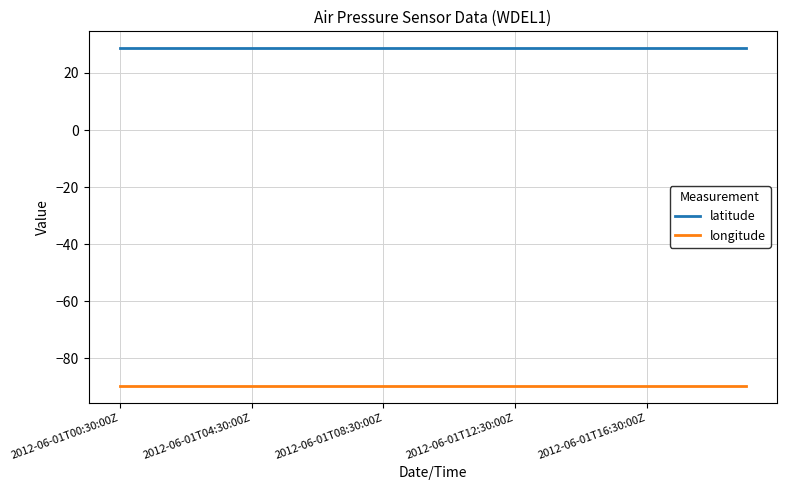

Reading left to right, extract all data points from this chart.

latitude: 28.7	28.7	28.7	28.7	28.7	28.7	28.7	28.7	28.7	28.7	28.7	28.7	28.7	28.7	28.7	28.7	28.7	28.7	28.7	28.7
longitude: -89.6	-89.6	-89.6	-89.6	-89.6	-89.6	-89.6	-89.6	-89.6	-89.6	-89.6	-89.6	-89.6	-89.6	-89.6	-89.6	-89.6	-89.6	-89.6	-89.6